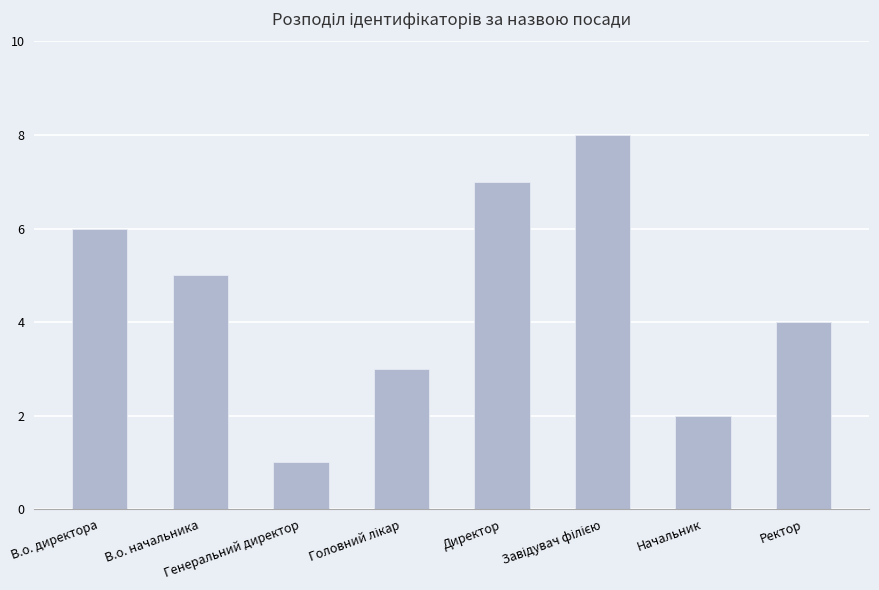

What is the sum of all values?

36